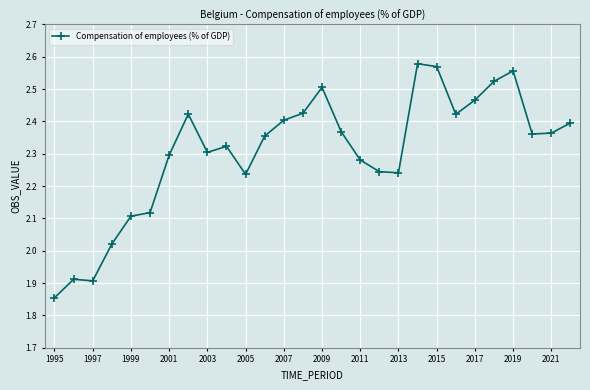

What is the sum of all values?

64.6